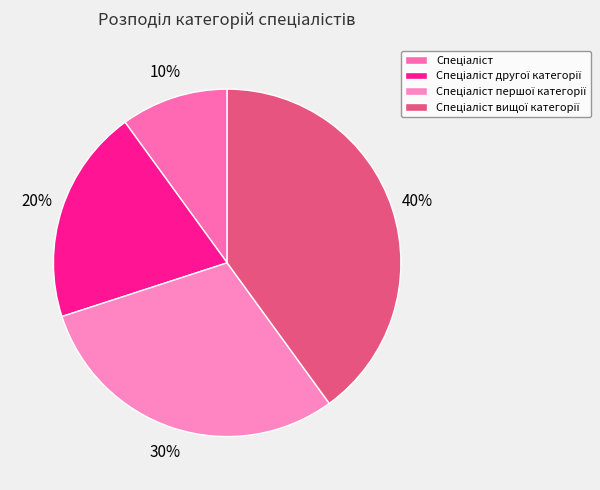

What is the ratio of the value at Спеціаліст другої категорії to the value at Спеціаліст?

2.0